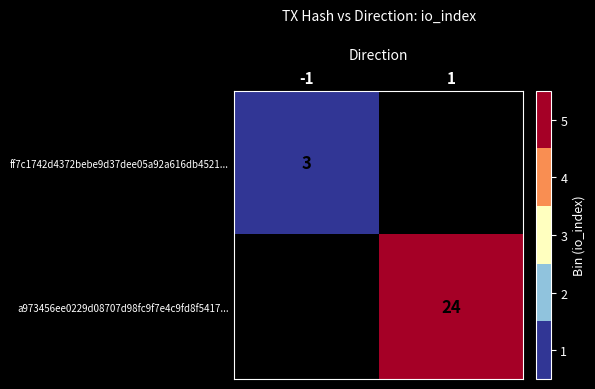

Is it true that ff7c1742d4372bebe9d37dee05a92a616db4521... equals 1 at -1?

False